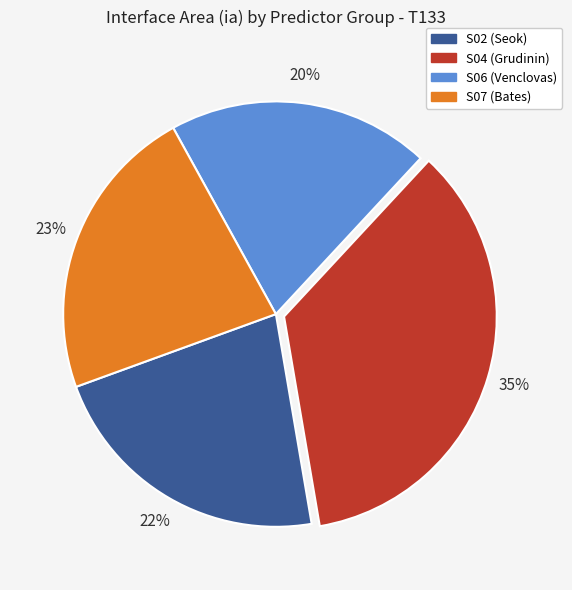

How many segments does this pie chart have?

4